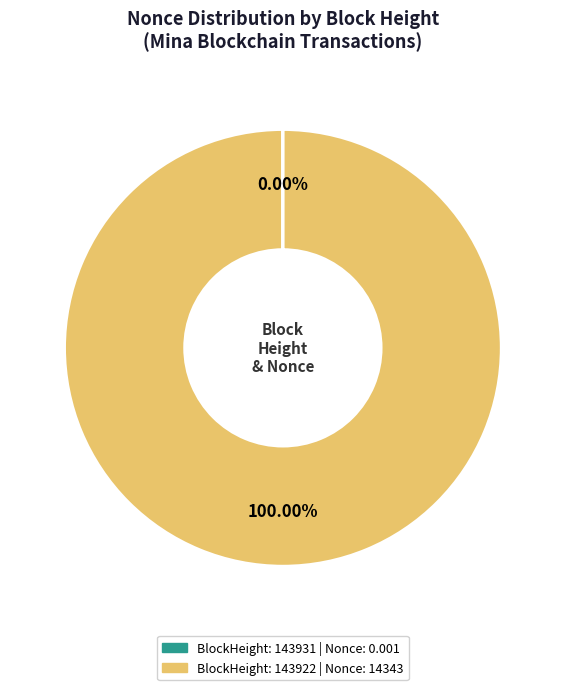

Does any single category account for the majority?

Yes